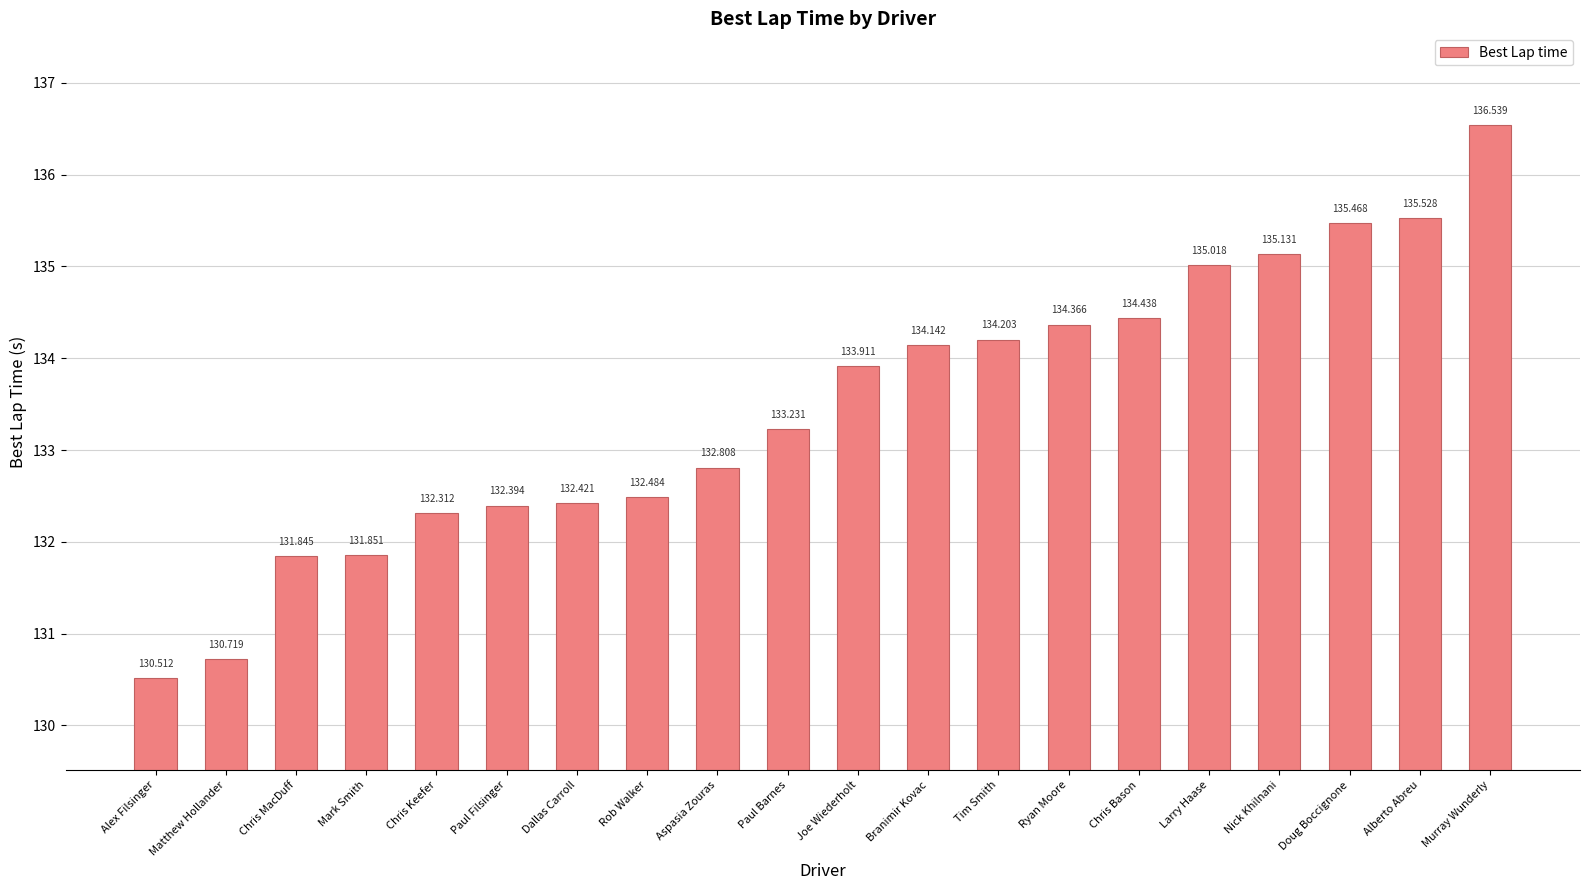

Count the number of data series in this chart.

1